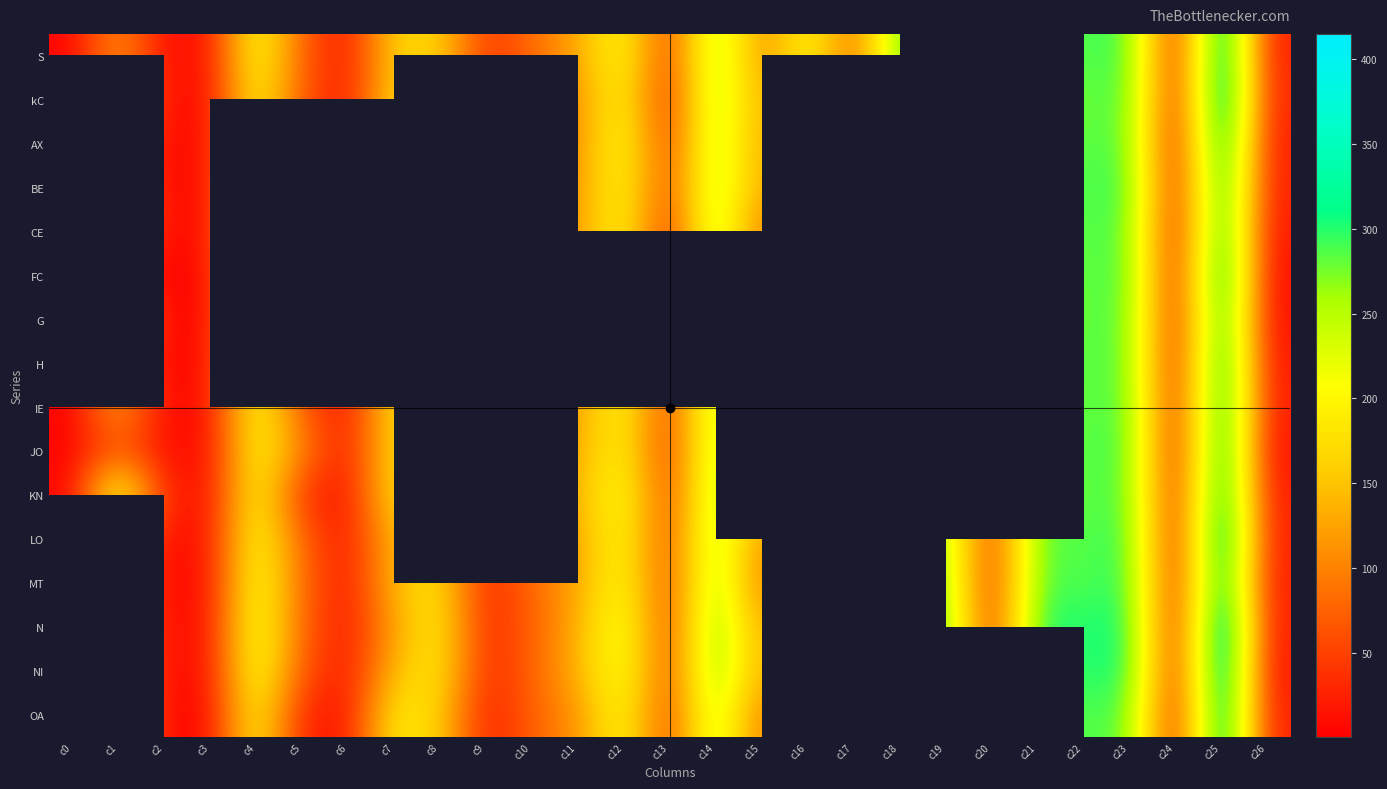

True or false: H has a value of 288.0 at c19.

True